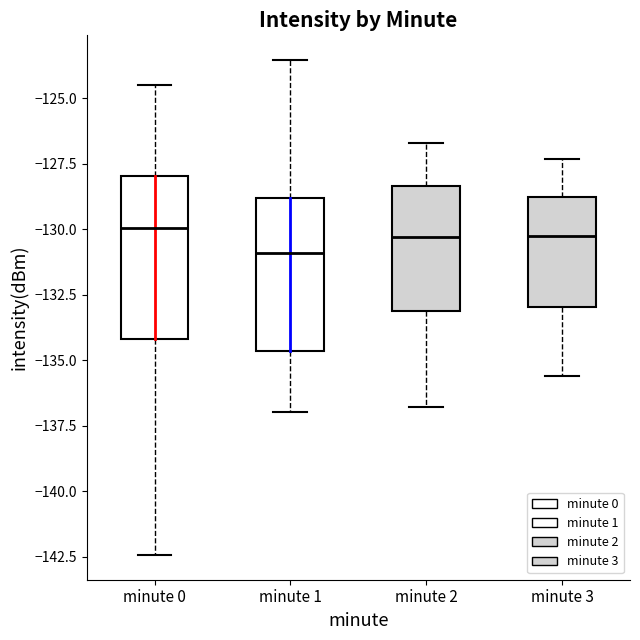

Which box's median line is the lowest?

minute 1